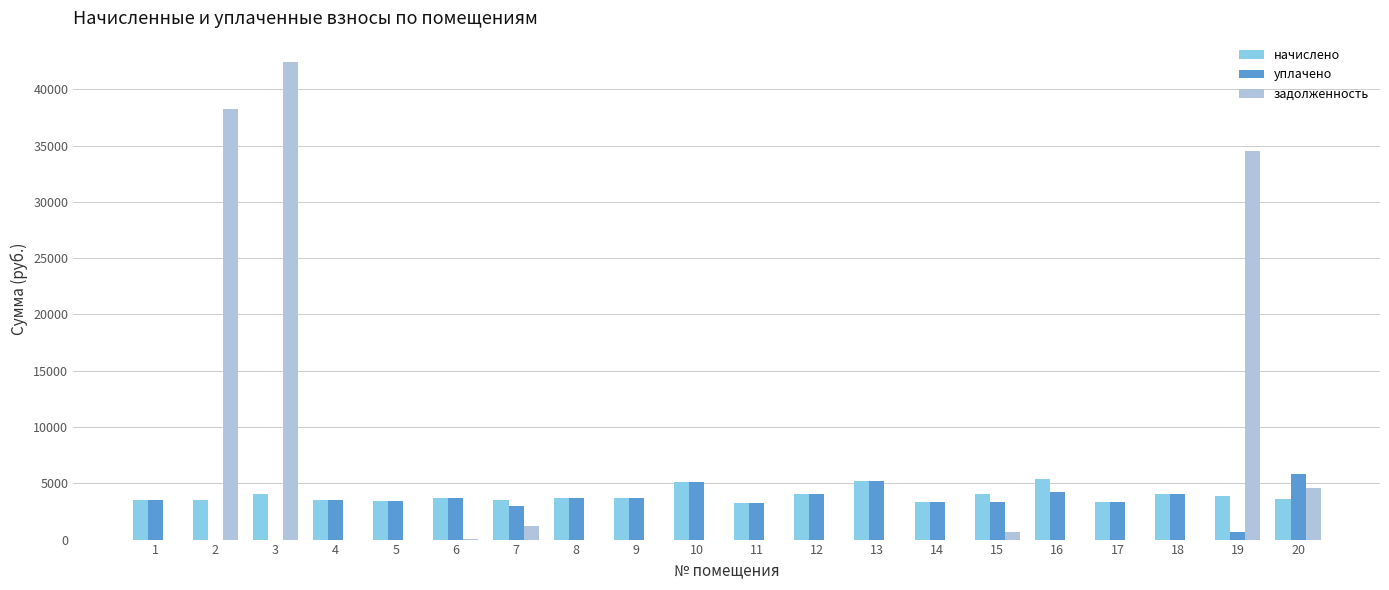

What is the approximate value of начислено at 16?

5406.8